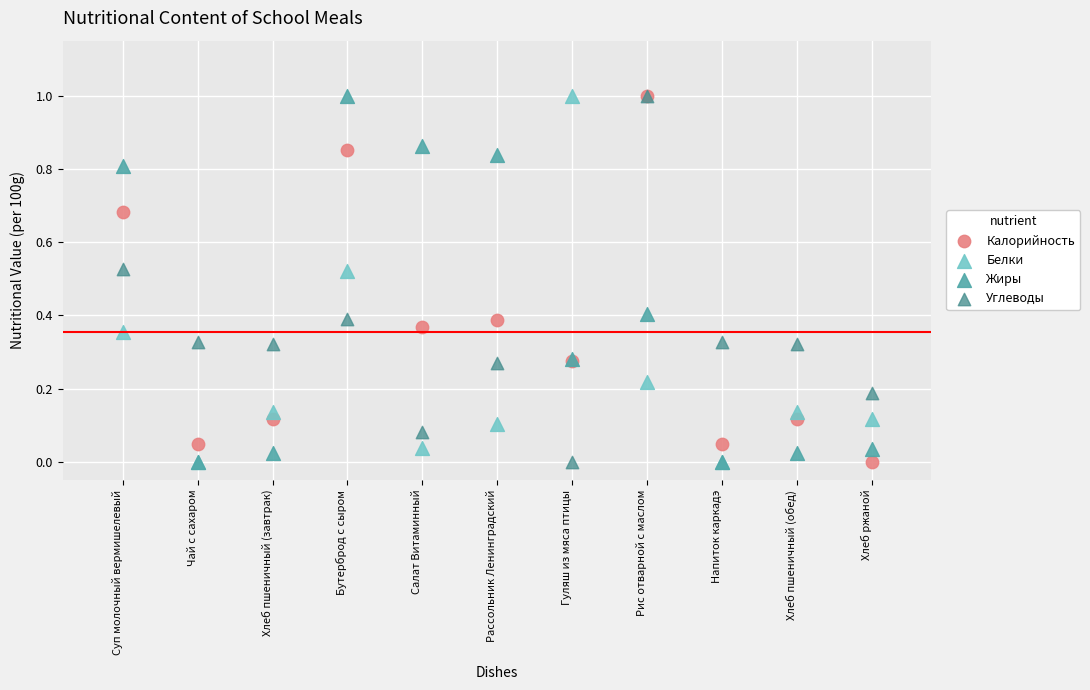

What are all the series names shown in the legend?

Калорийность, Белки, Жиры, Углеводы